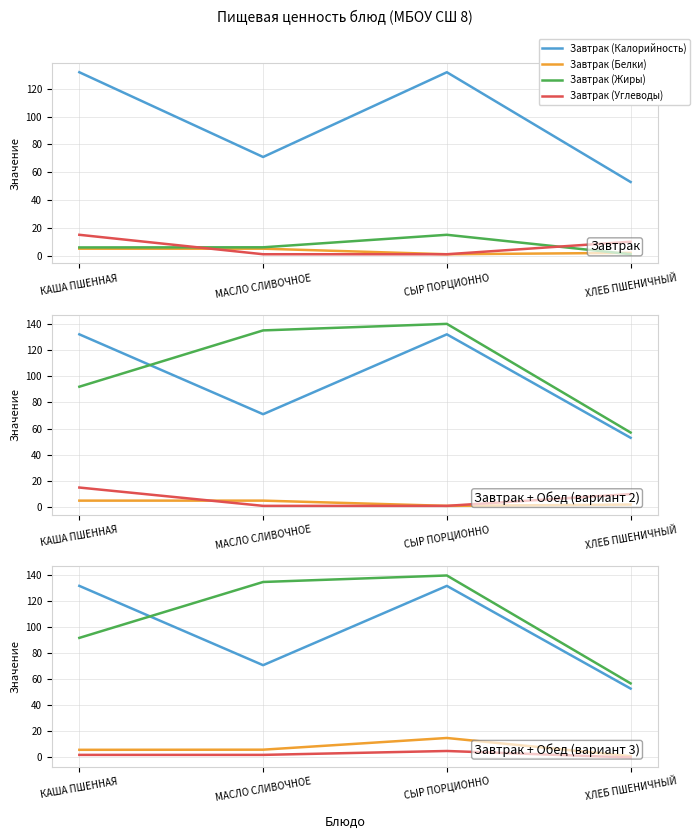

What is the difference between the maximum and second lowest values in the Завтрак (Углеводы) series?

14.0